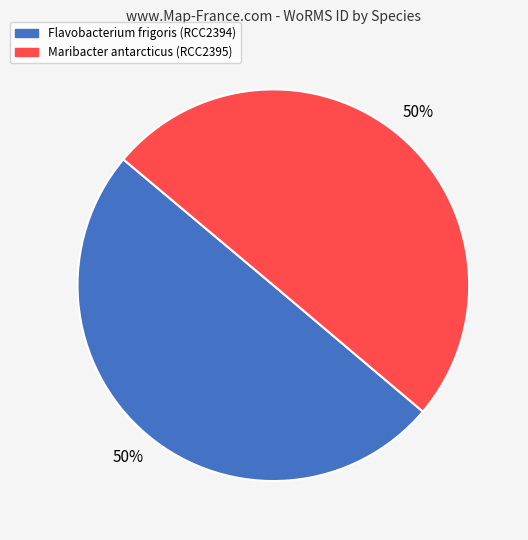

True or false: Maribacter antarcticus (RCC2395) accounts for 59% of the total.

False